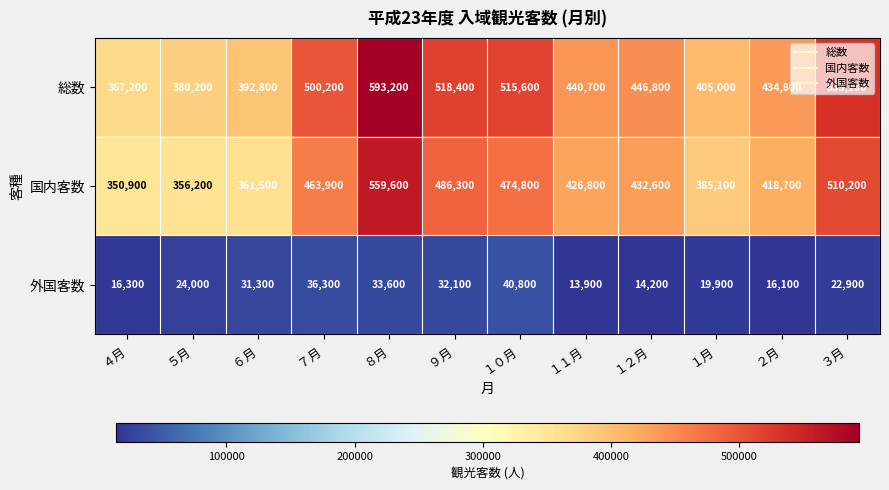

Rank the series at ４月 from highest to lowest value.

総数, 国内客数, 外国客数